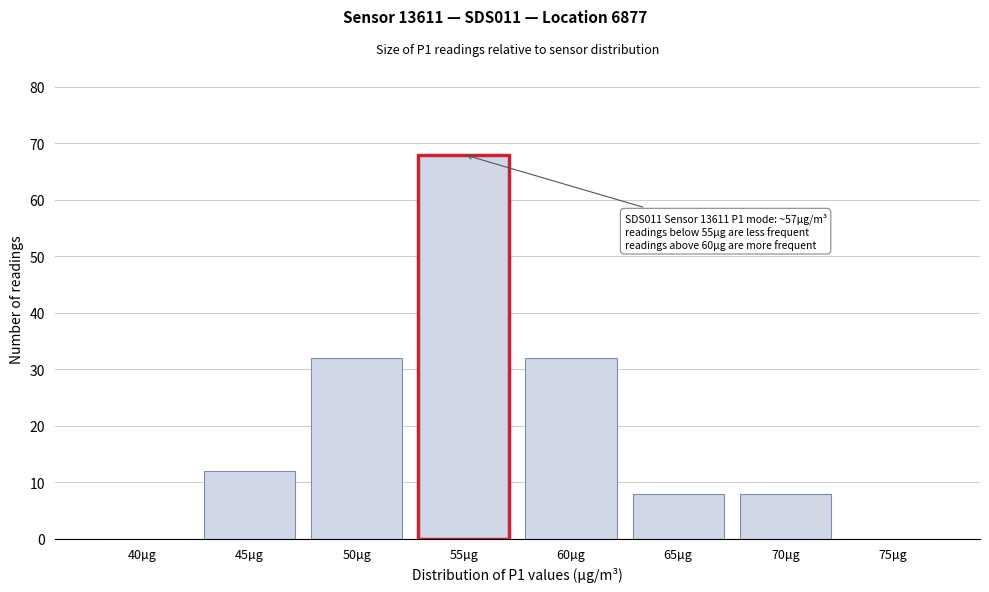

Reading left to right, transcribe all the data shown in this chart.

40µg=0	45µg=12	50µg=32	55µg=68	60µg=32	65µg=8	70µg=8	75µg=0